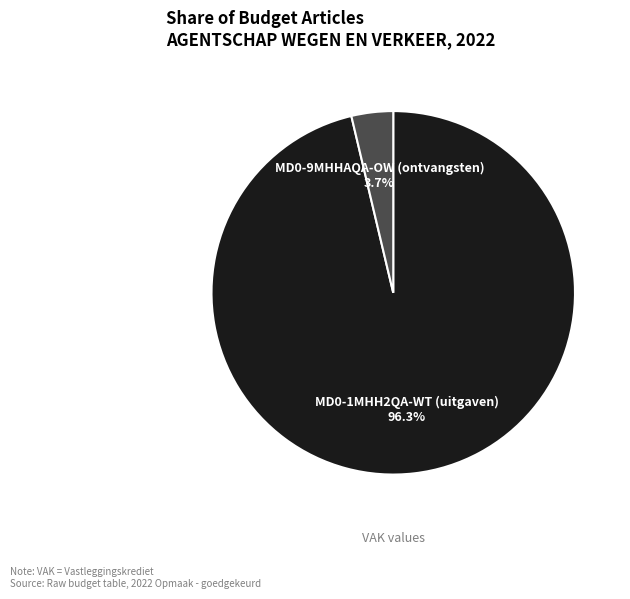

Does MD0-9MHHAQA-OW (ontvangsten) represent more than half of the total?

No